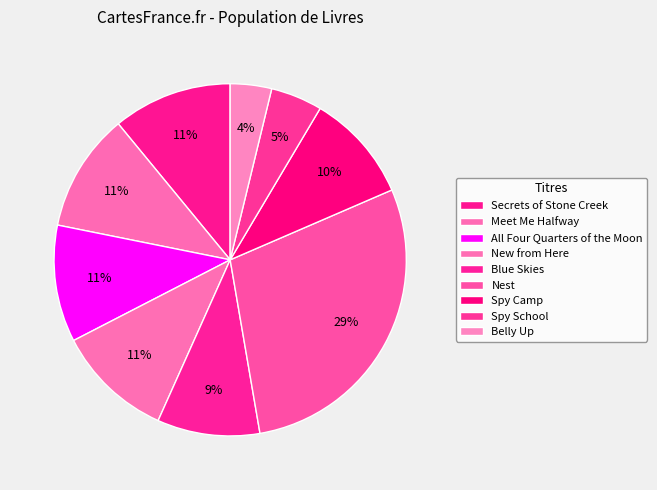

What is the change in value from Meet Me Halfway to Spy School?

-101277151